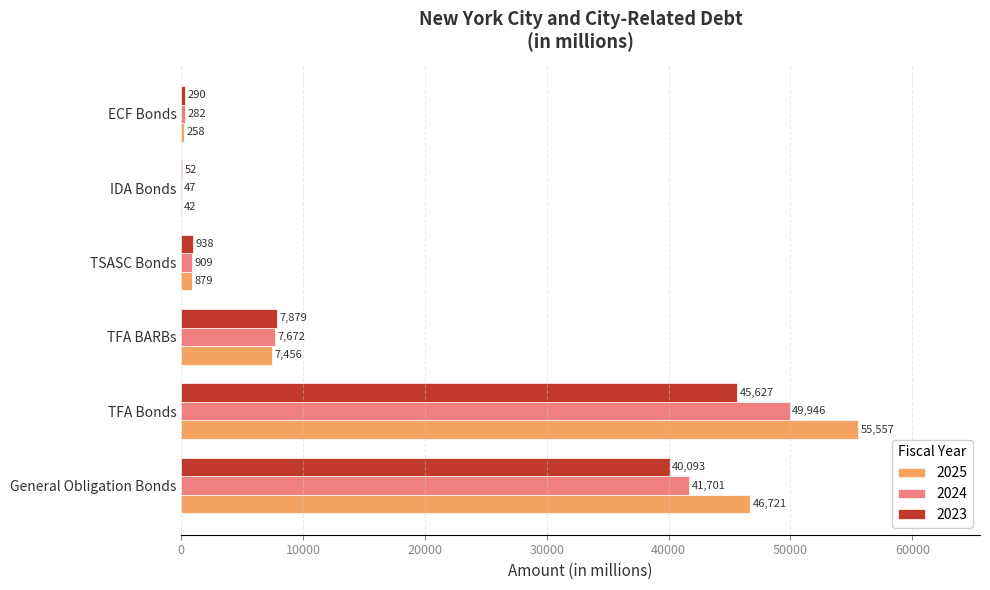

Is the value of 2025 at TFA Bonds greater than the value of 2023 at ECF Bonds?

Yes